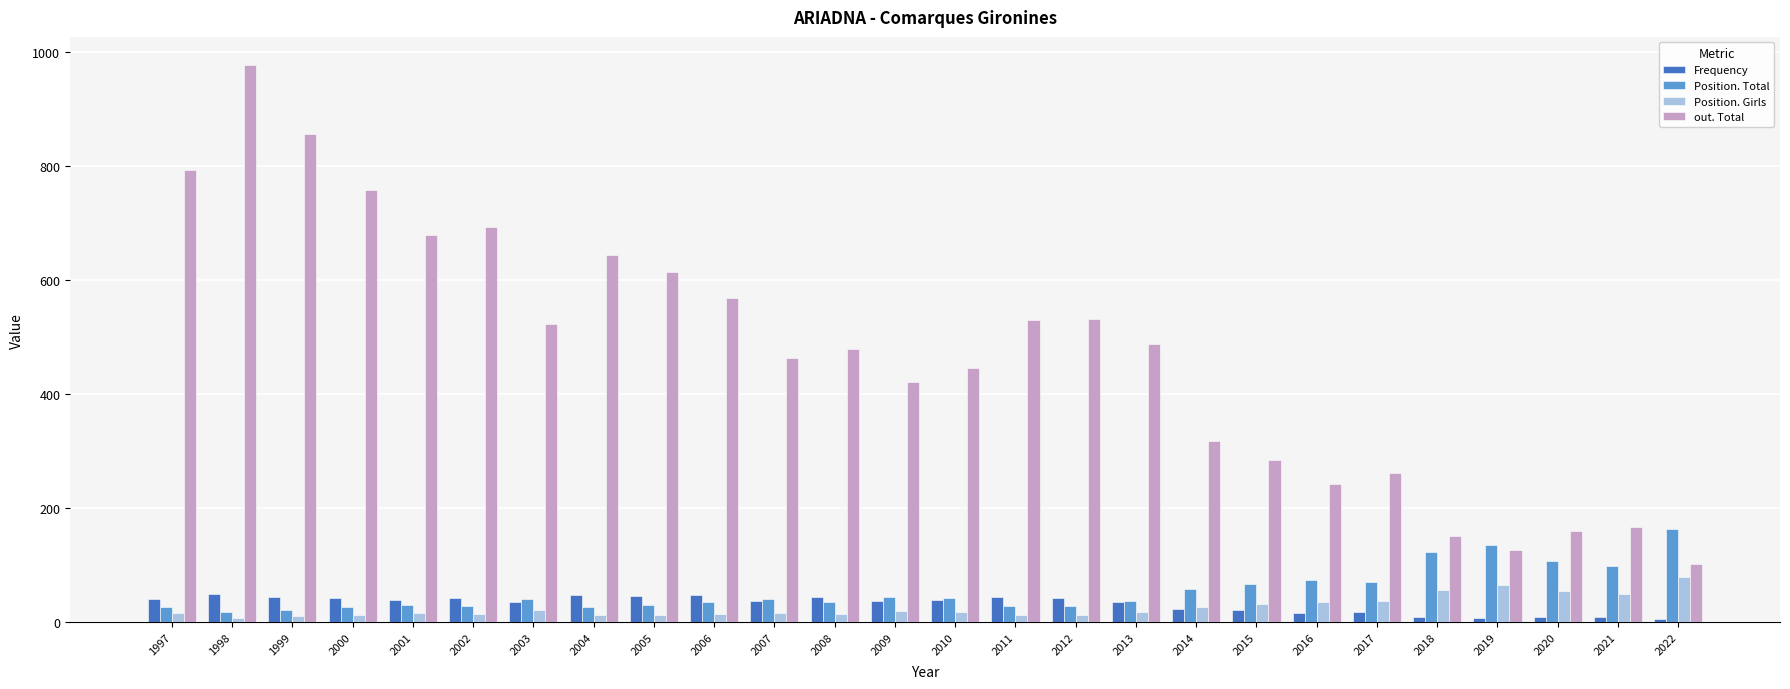

What are all the series names shown in the legend?

Frequency, Position. Total, Position. Girls, out. Total